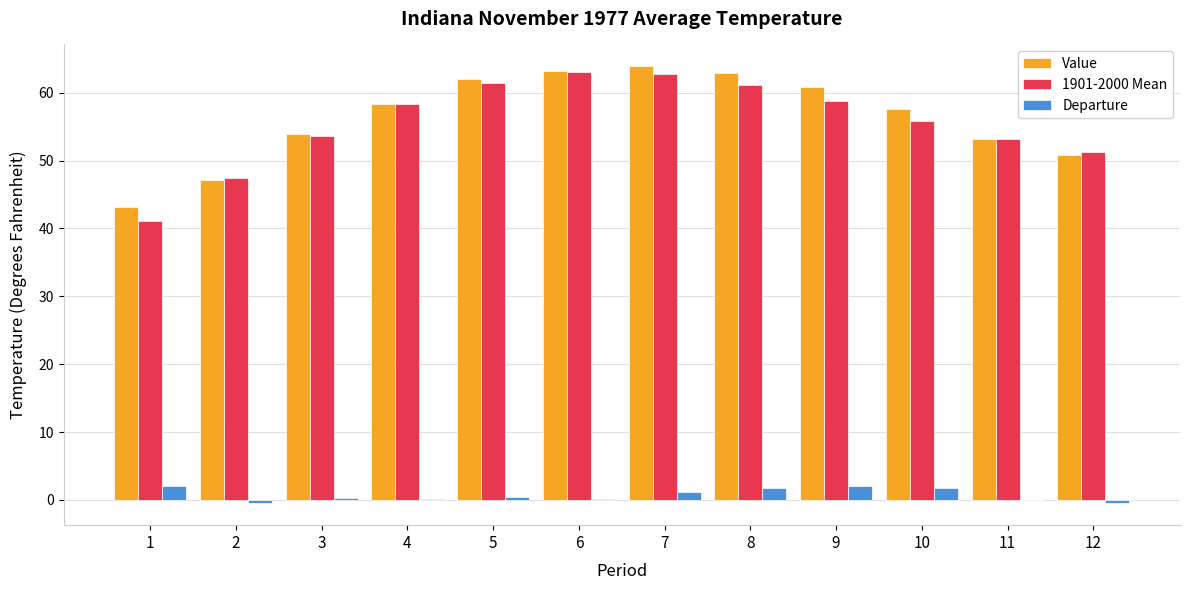

How many groups of bars are there?

12